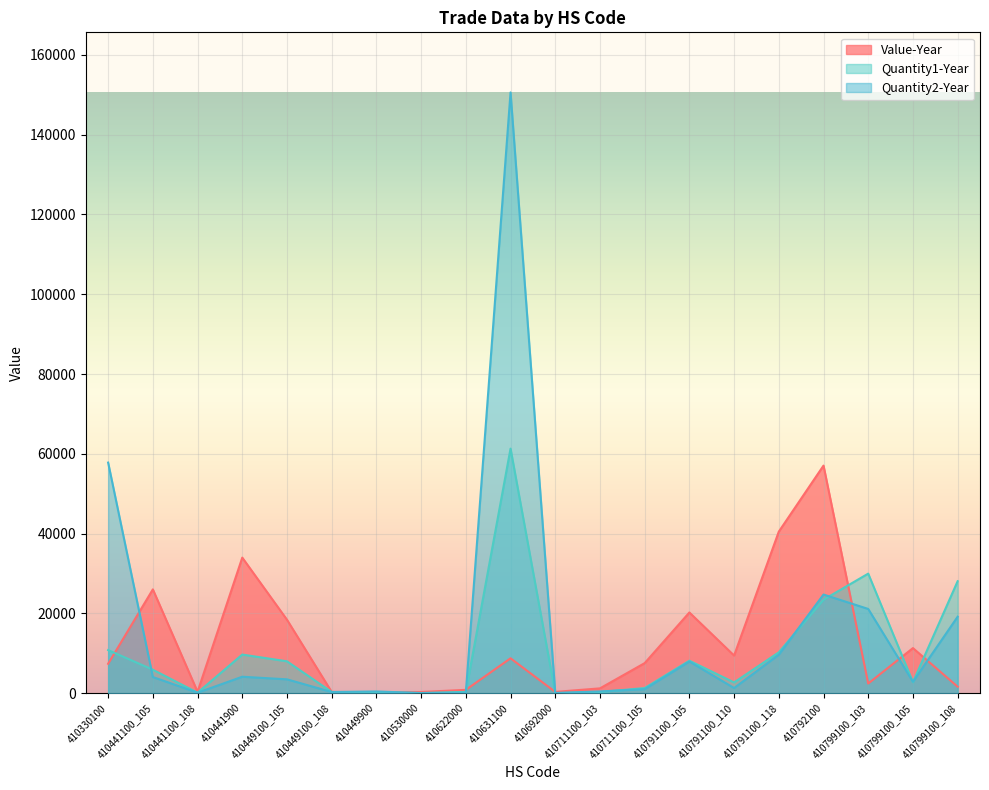

Is the value of Quantity2-Year at 410330100 greater than the value of Quantity1-Year at 410449100_105?

Yes